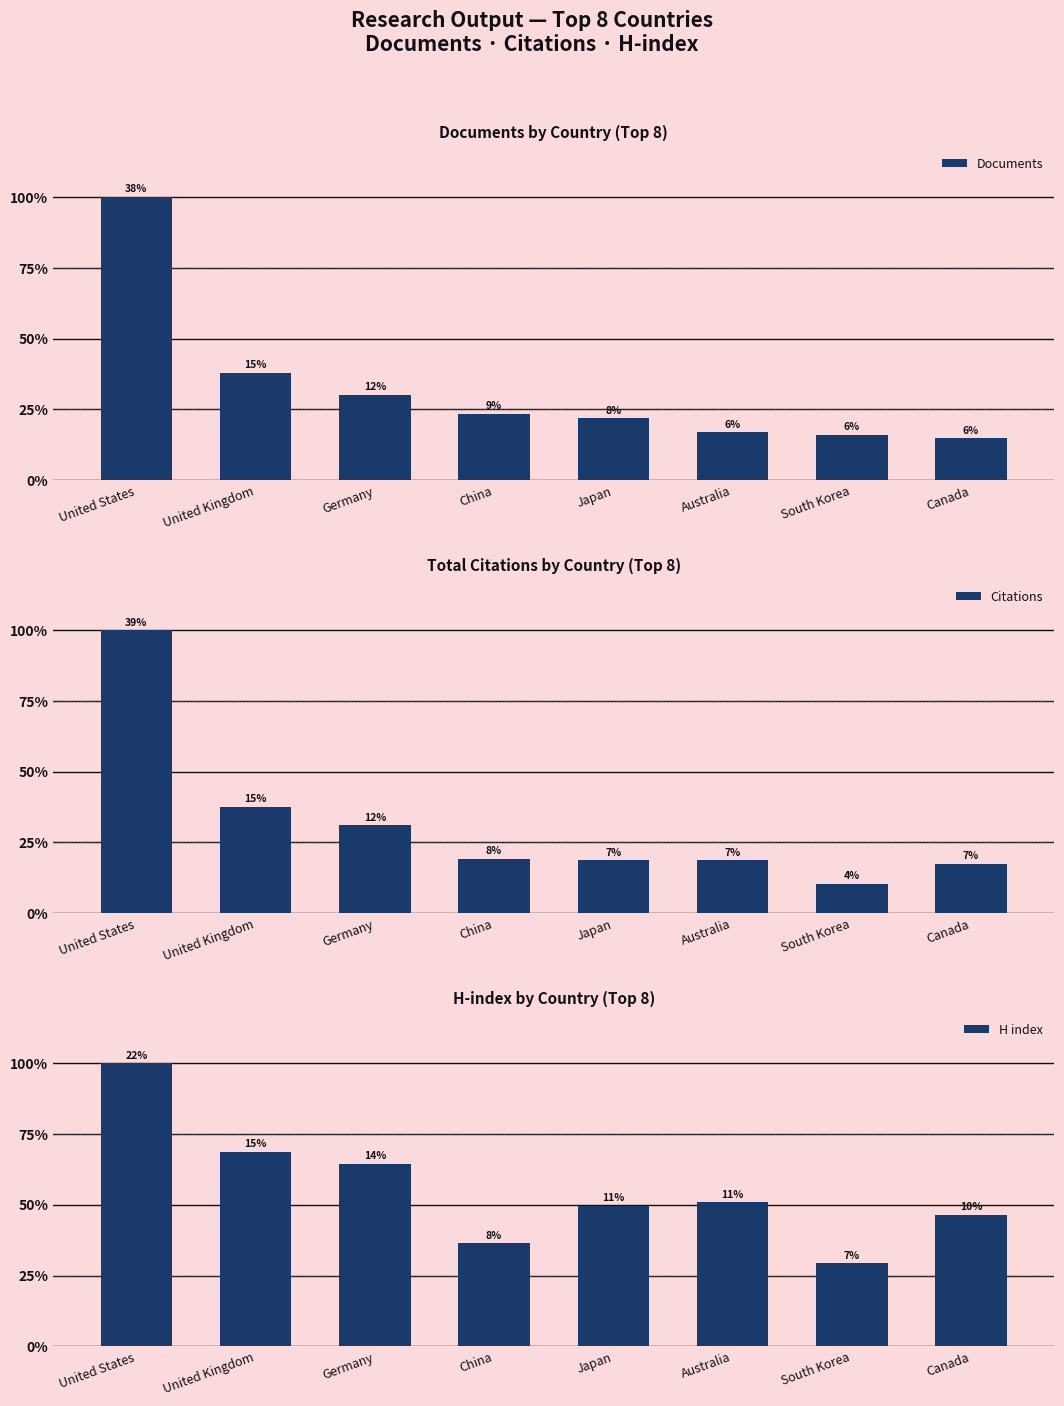

What is the difference between the maximum and minimum values in the Citations series?

53546